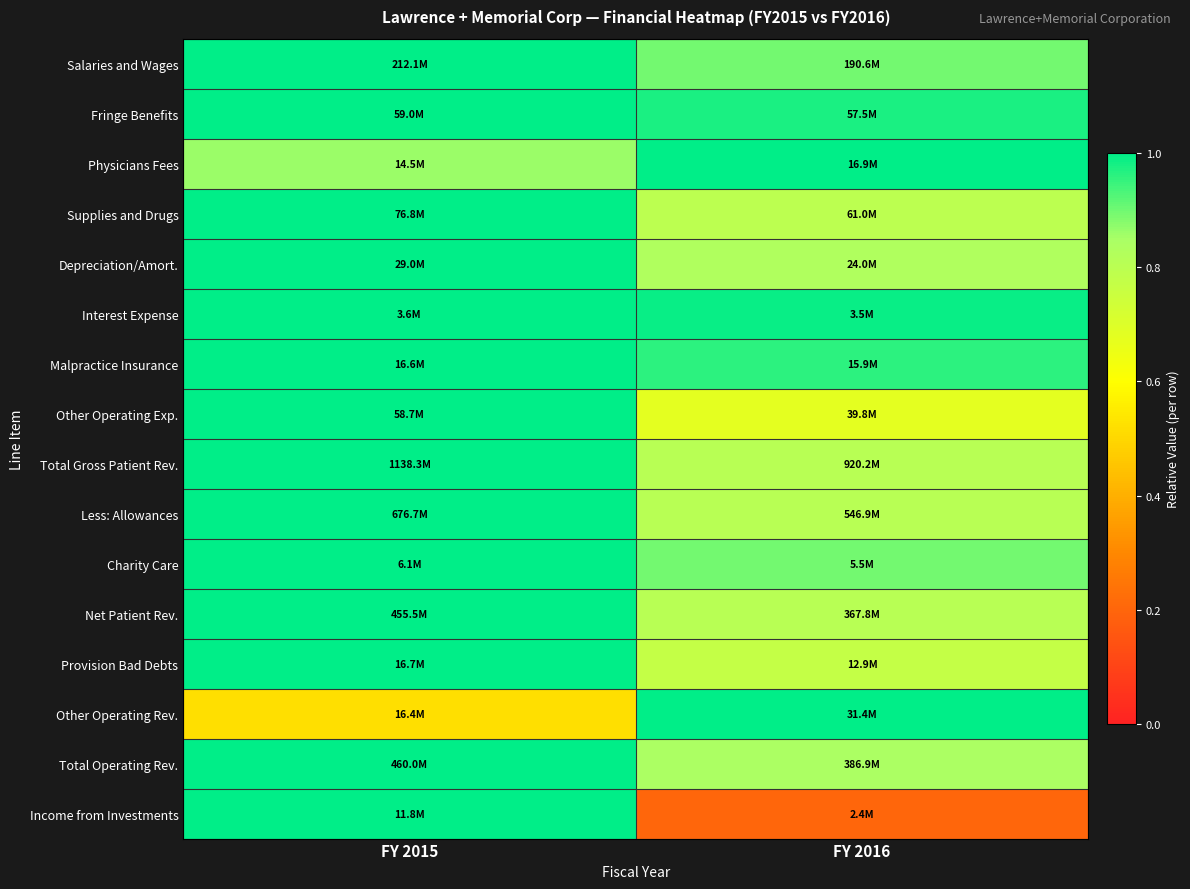

Reading right to left, list all the values displayed in this chart.

Salaries and Wages: FY 2016=0.9	FY 2015=1.0
Fringe Benefits: FY 2016=1.0	FY 2015=1.0
Physicians Fees: FY 2016=1.0	FY 2015=0.9
Supplies and Drugs: FY 2016=0.8	FY 2015=1.0
Depreciation/Amort.: FY 2016=0.8	FY 2015=1.0
Interest Expense: FY 2016=1.0	FY 2015=1.0
Malpractice Insurance: FY 2016=1.0	FY 2015=1.0
Other Operating Exp.: FY 2016=0.7	FY 2015=1.0
Total Gross Patient Rev.: FY 2016=0.8	FY 2015=1.0
Less: Allowances: FY 2016=0.8	FY 2015=1.0
Charity Care: FY 2016=0.9	FY 2015=1.0
Net Patient Rev.: FY 2016=0.8	FY 2015=1.0
Provision Bad Debts: FY 2016=0.8	FY 2015=1.0
Other Operating Rev.: FY 2016=1.0	FY 2015=0.5
Total Operating Rev.: FY 2016=0.8	FY 2015=1.0
Income from Investments: FY 2016=0.2	FY 2015=1.0